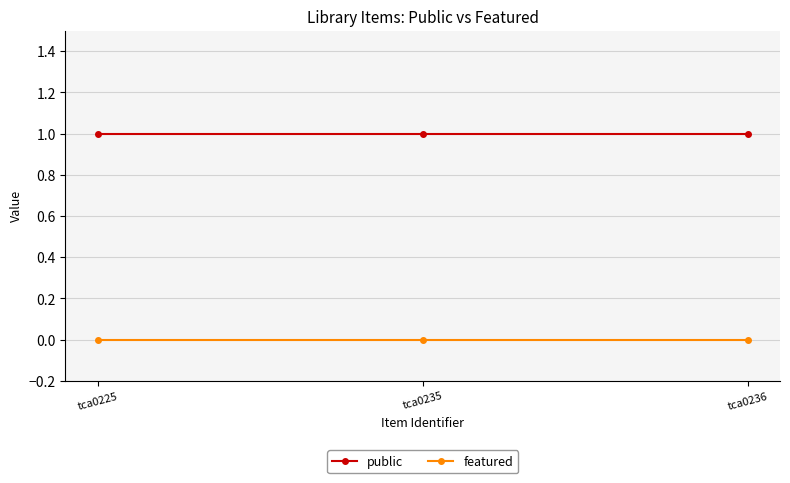

What is the sum of the public values at tca0236 and tca0225?

2